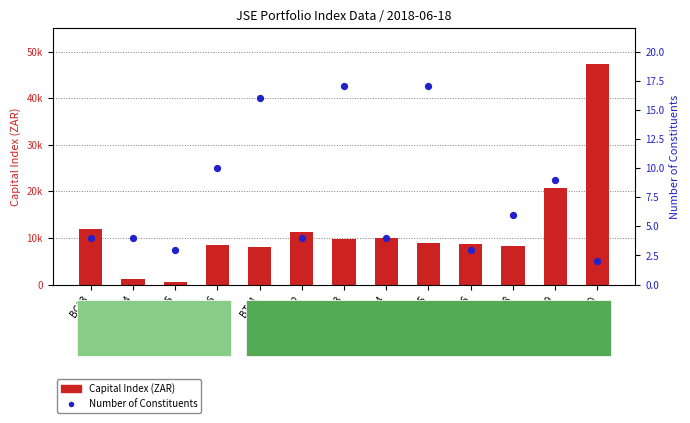

Is the value of Capital Index (ZAR) at BC06 greater than the value of Number of Constituents at BC05?

Yes